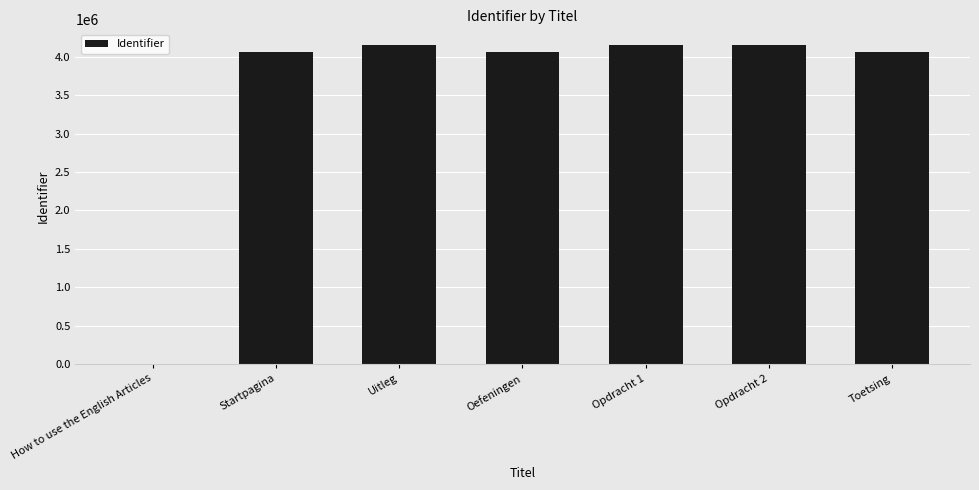

What is the maximum value shown in the chart?

4149286